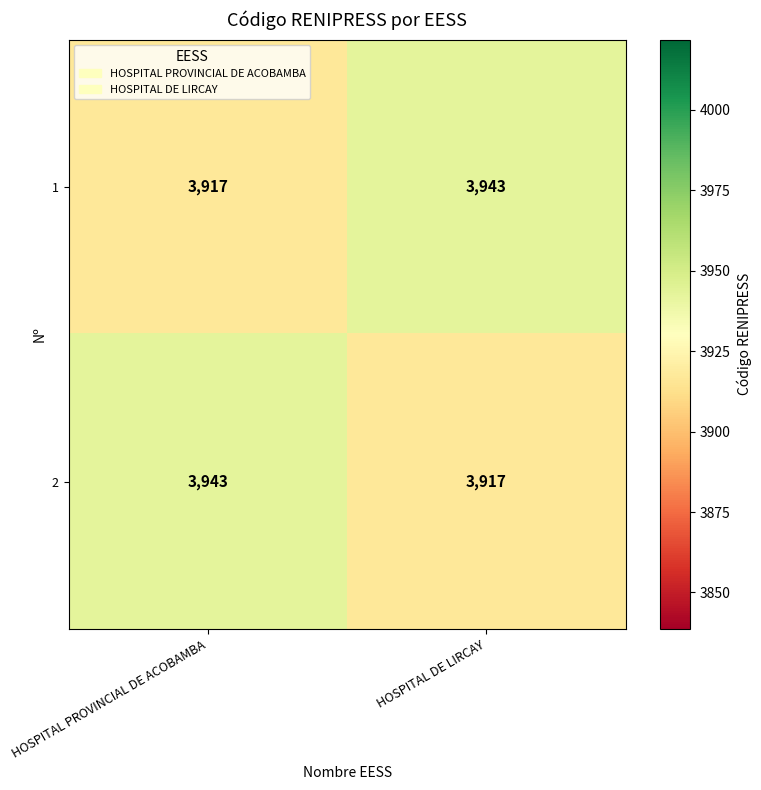

What is the difference between the highest and lowest values at HOSPITAL DE LIRCAY?

26